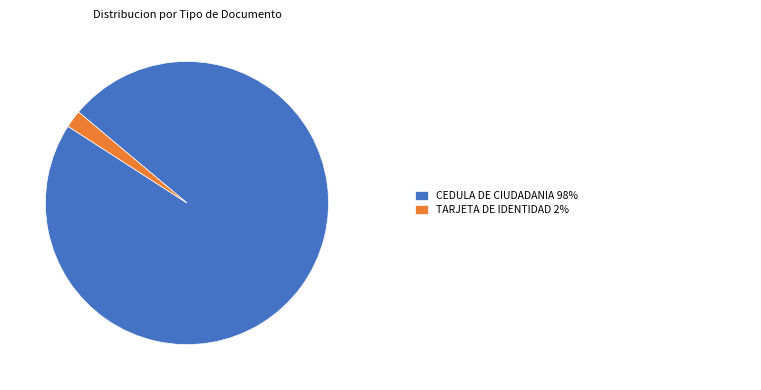

Does any single category account for the majority?

Yes